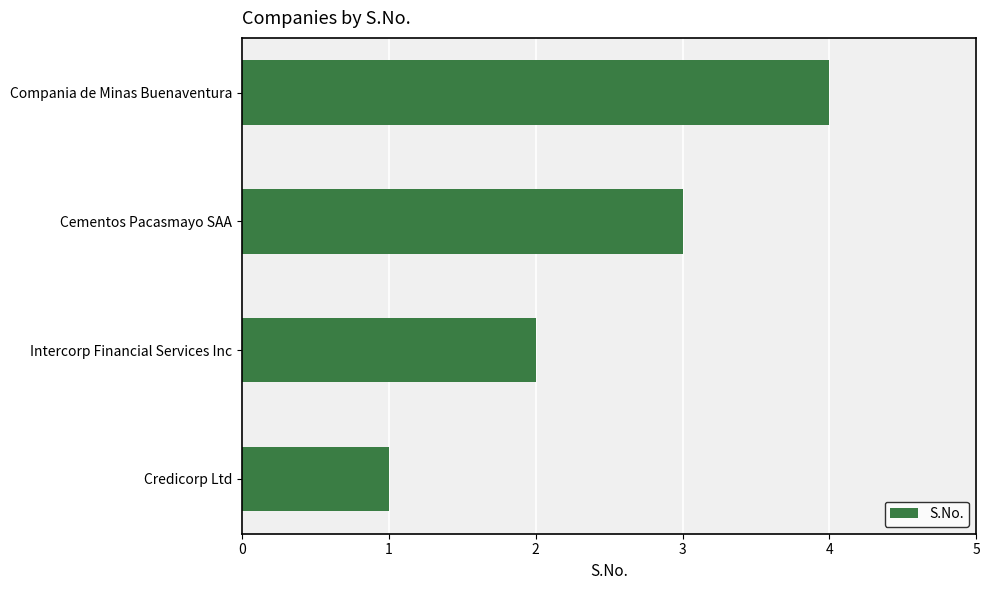

What is the sum of all values?

10